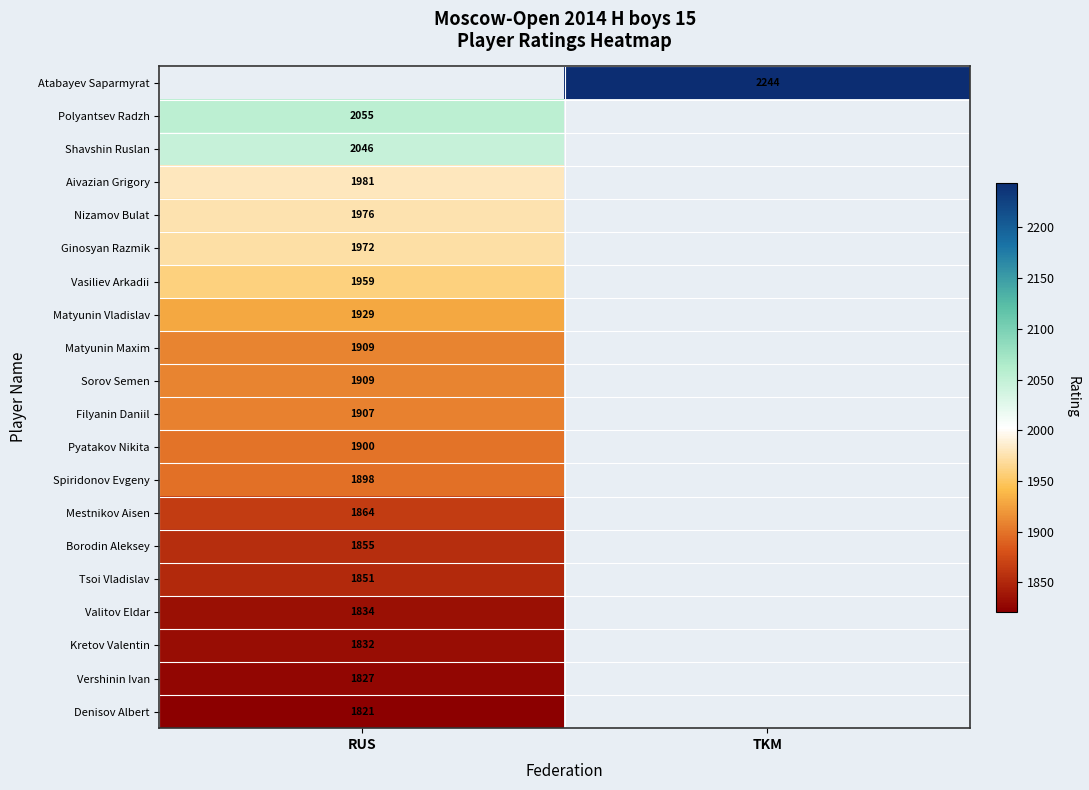

Which has a higher value, TKM or RUS?

RUS